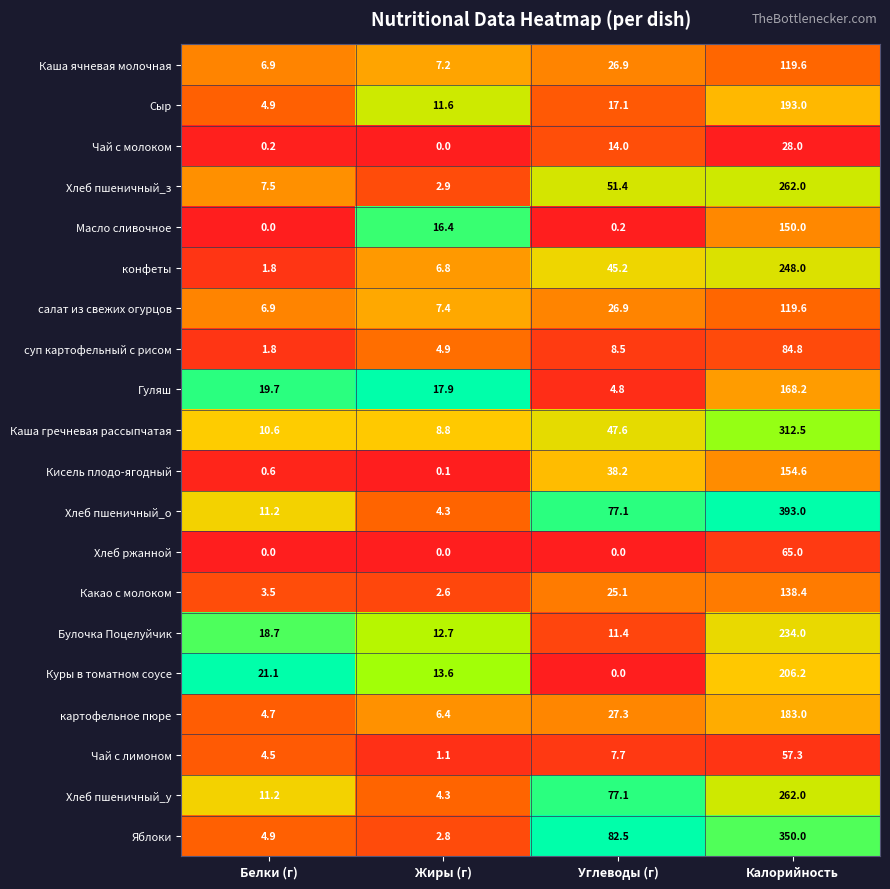

Which label corresponds to the largest value in the chart?

Калорийность